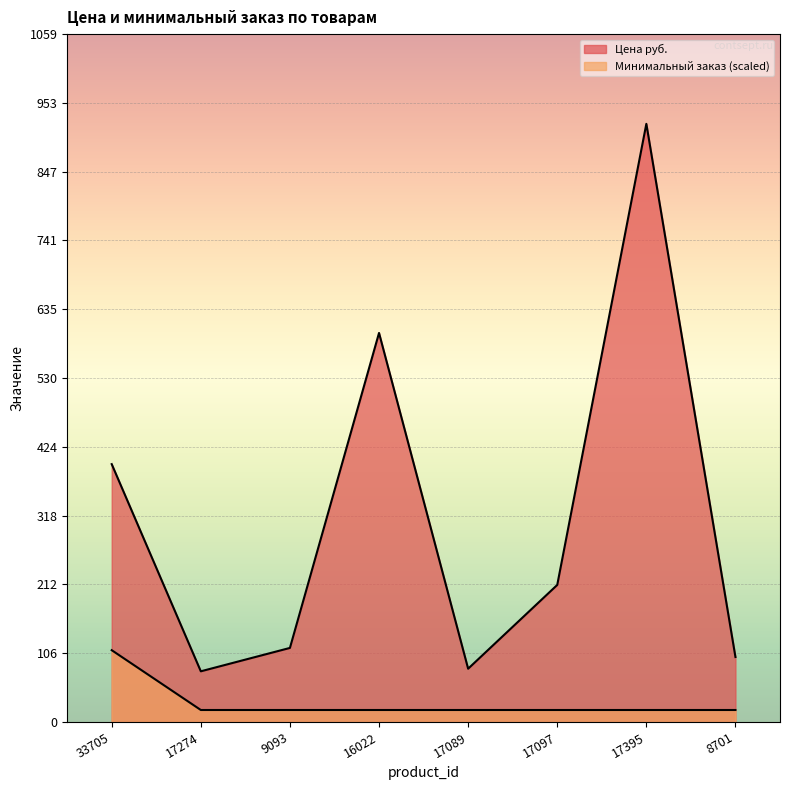

Between 16022 and 17395, which is larger?

17395